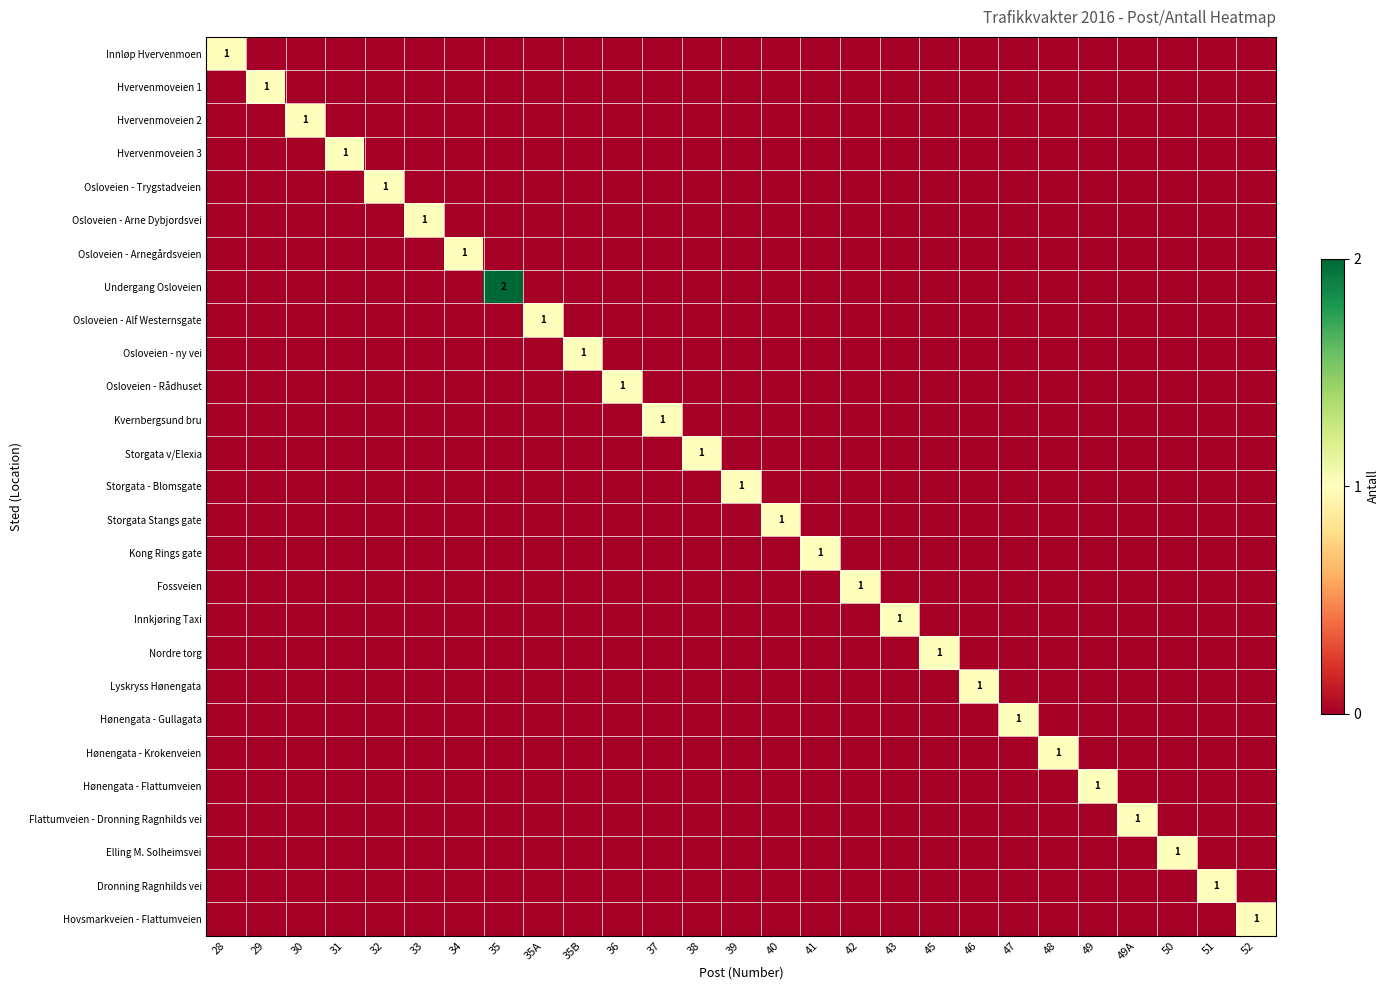

What is the difference between the maximum and second lowest values in the Fossveien series?

1